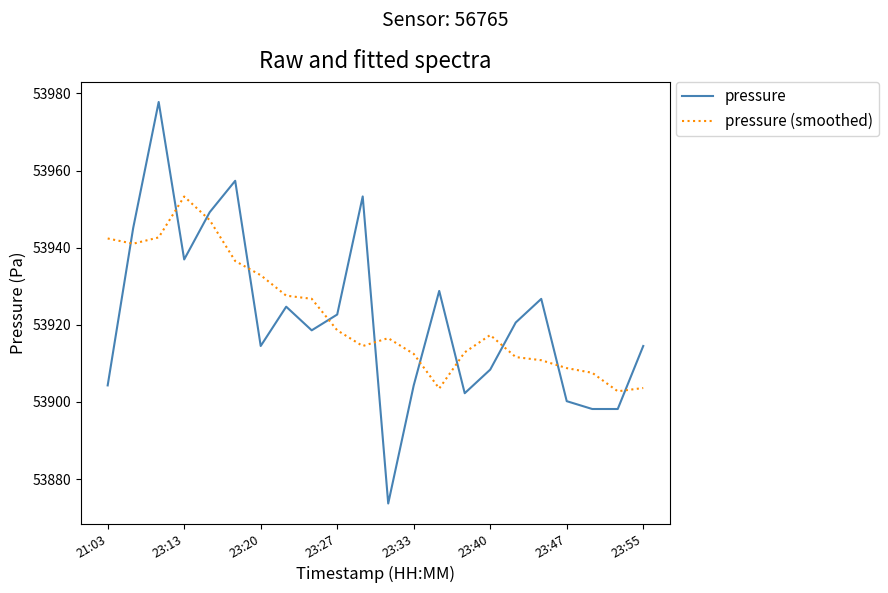

What is the difference between the maximum and minimum values in the pressure (smoothed) series?

50.5